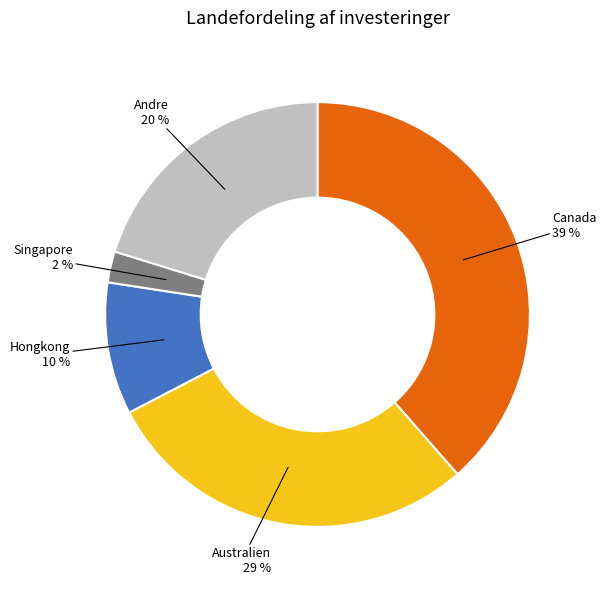

How many segments does this pie chart have?

5